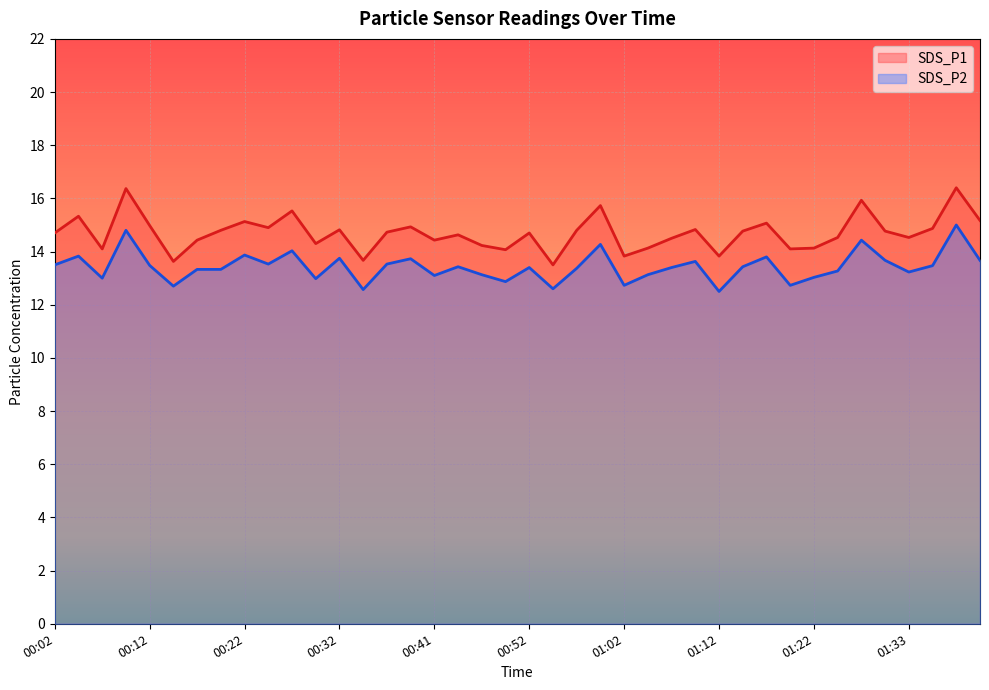

True or false: SDS_P2 has a value of 24.2 at 01:17.

False